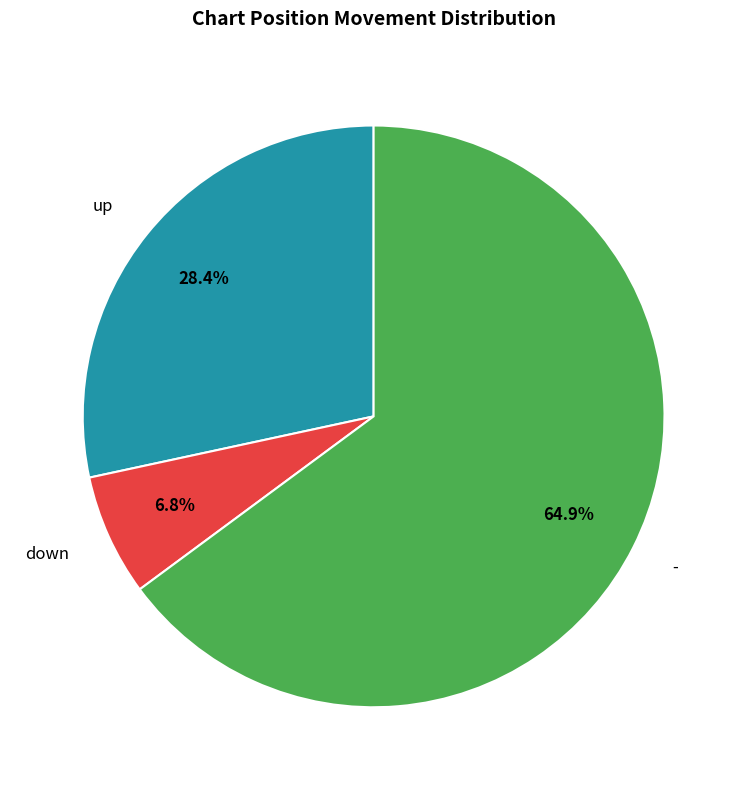

To the nearest percent, what percentage of the pie is up?

28%